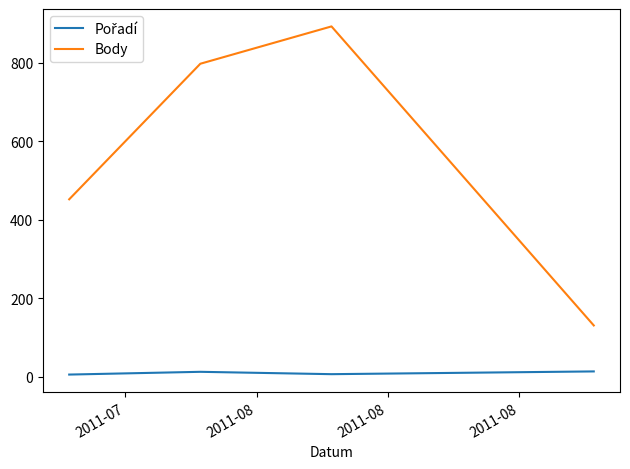

Which series has the largest total across all categories?

Body